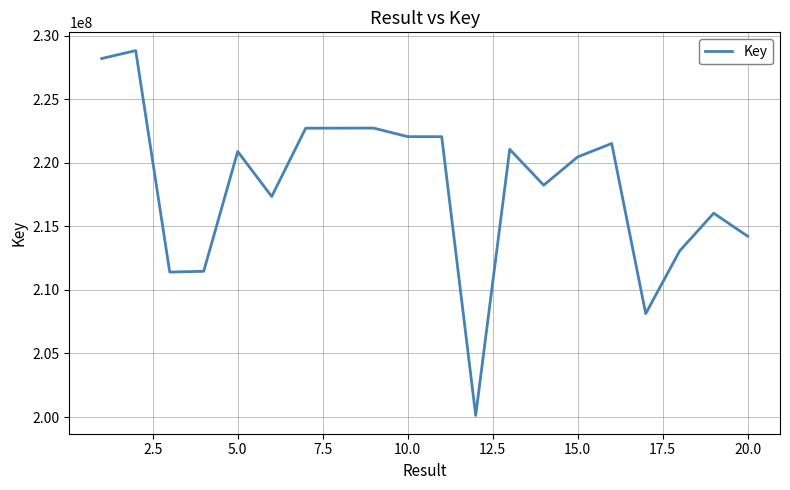

What is the greatest value displayed?

228835412